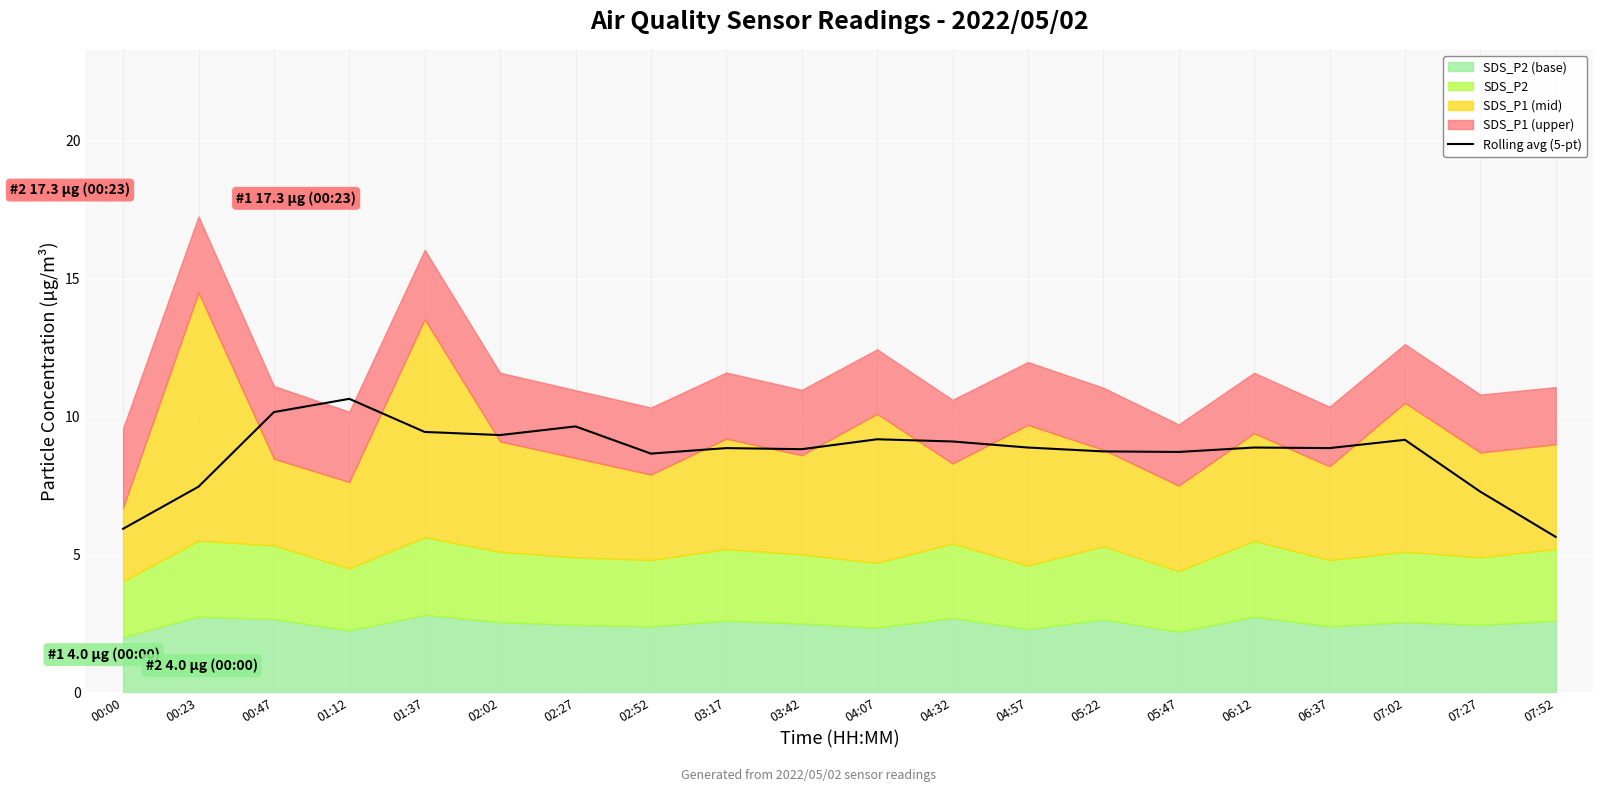

Reading left to right, extract all data points from this chart.

5.9	7.5	10.2	10.6	9.4	9.3	9.6	8.7	8.9	8.8	9.2	9.1	8.9	8.7	8.7	8.9	8.9	9.2	7.3	5.6